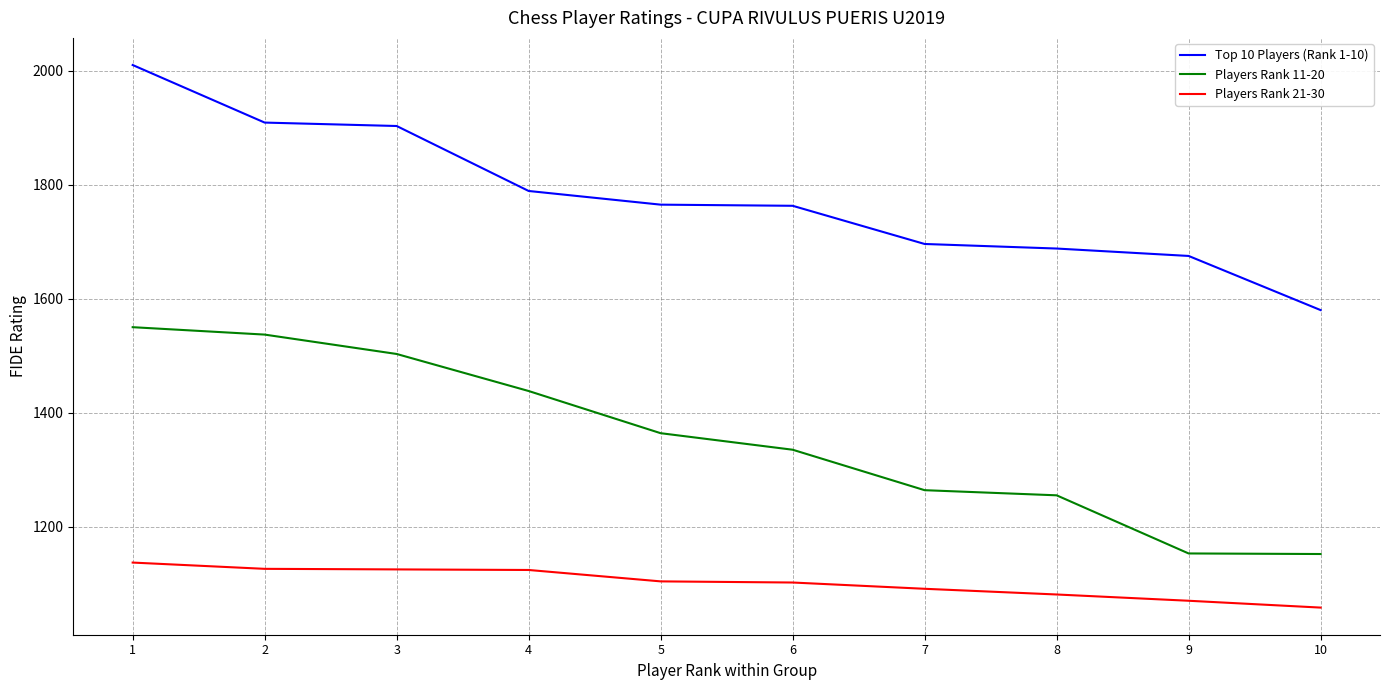

At which category is the sum across all series the highest?

1